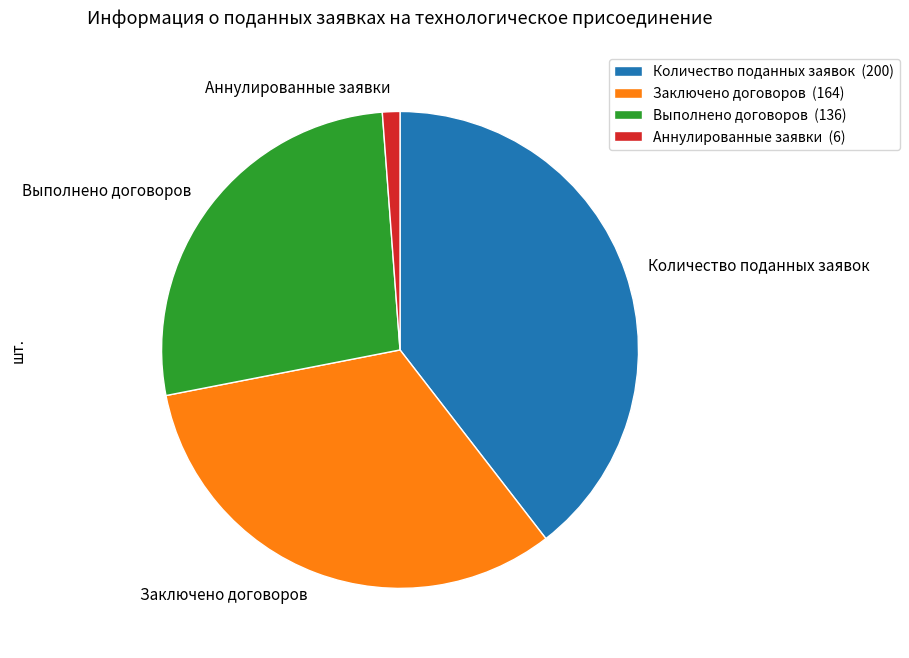

The Выполнено договоров slice represents 27% of the pie. True or false?

True